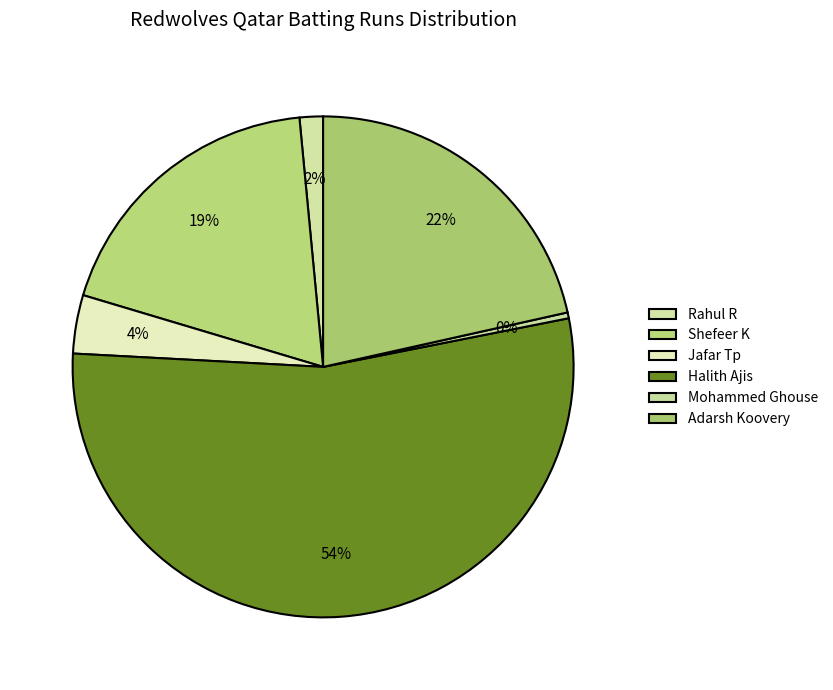

Combined, what portion of the pie is Adarsh Koovery and Rahul R?

23.0%